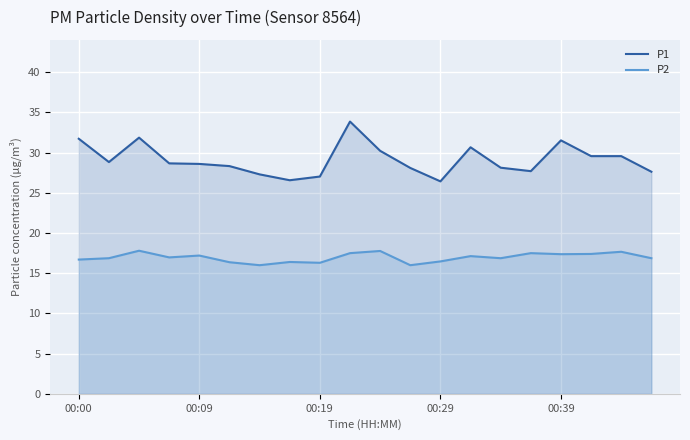

How many interior local peaks does the P1 series have?

4